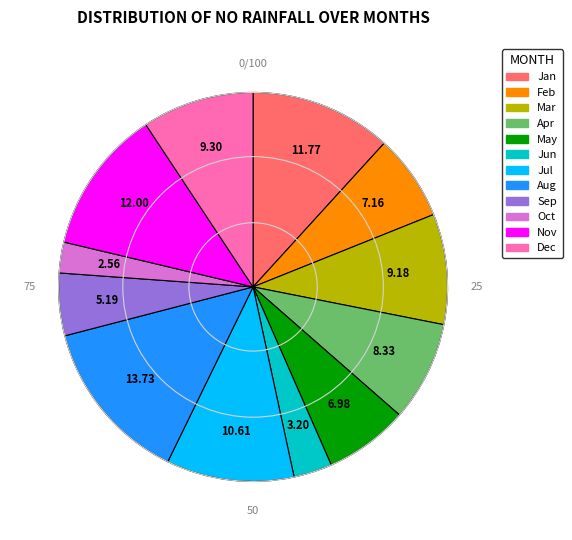

Between Mar and Jul, which is larger?

Jul